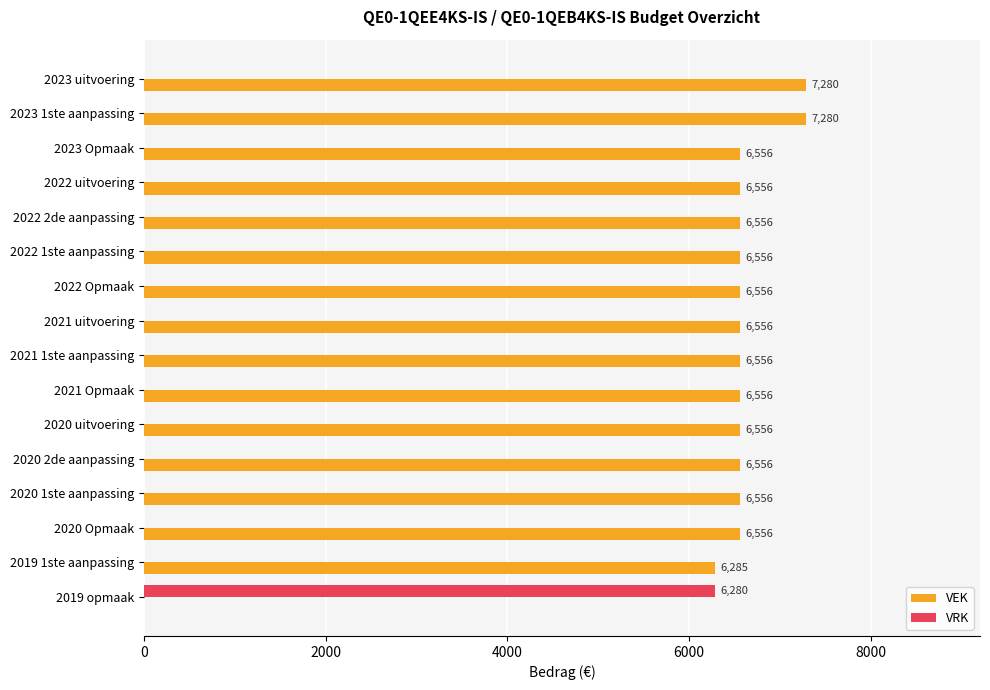

The VRK series shows 0 at 2023 1ste aanpassing. True or false?

True